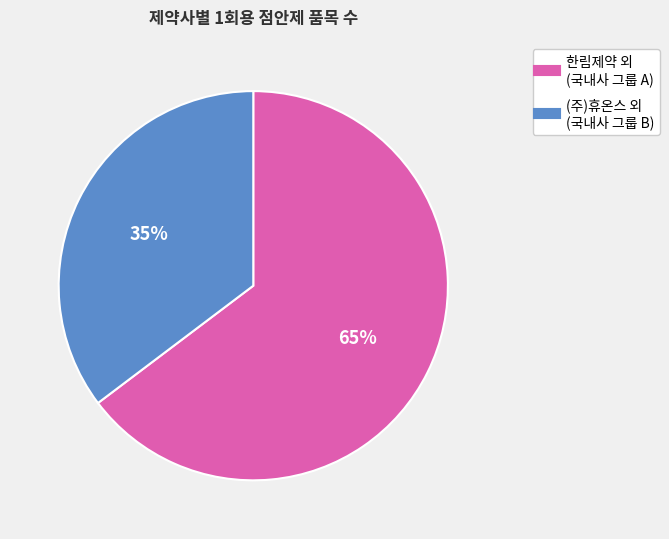

To the nearest percent, what is the average slice percentage?

50%